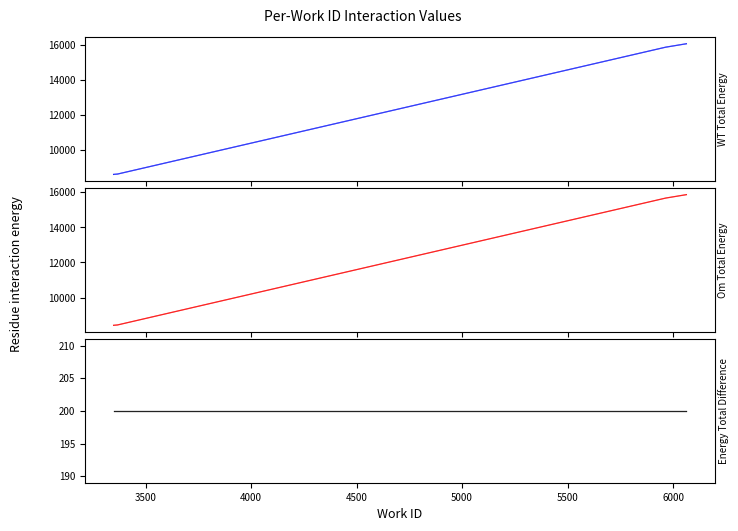

How many lines are shown in the chart?

3